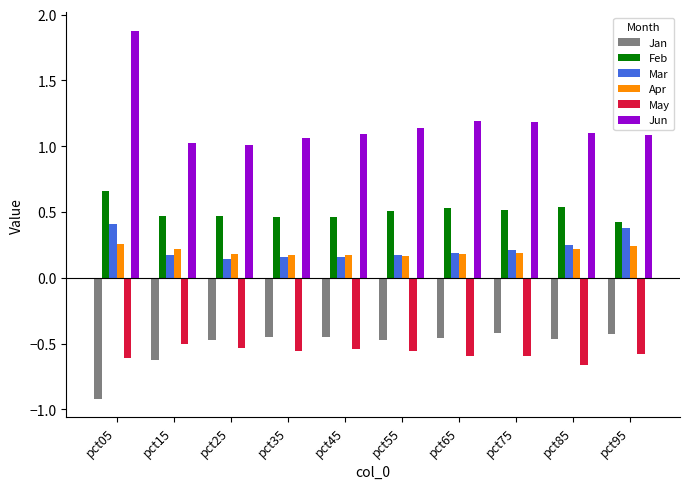

What are all the series names shown in the legend?

Jan, Feb, Mar, Apr, May, Jun